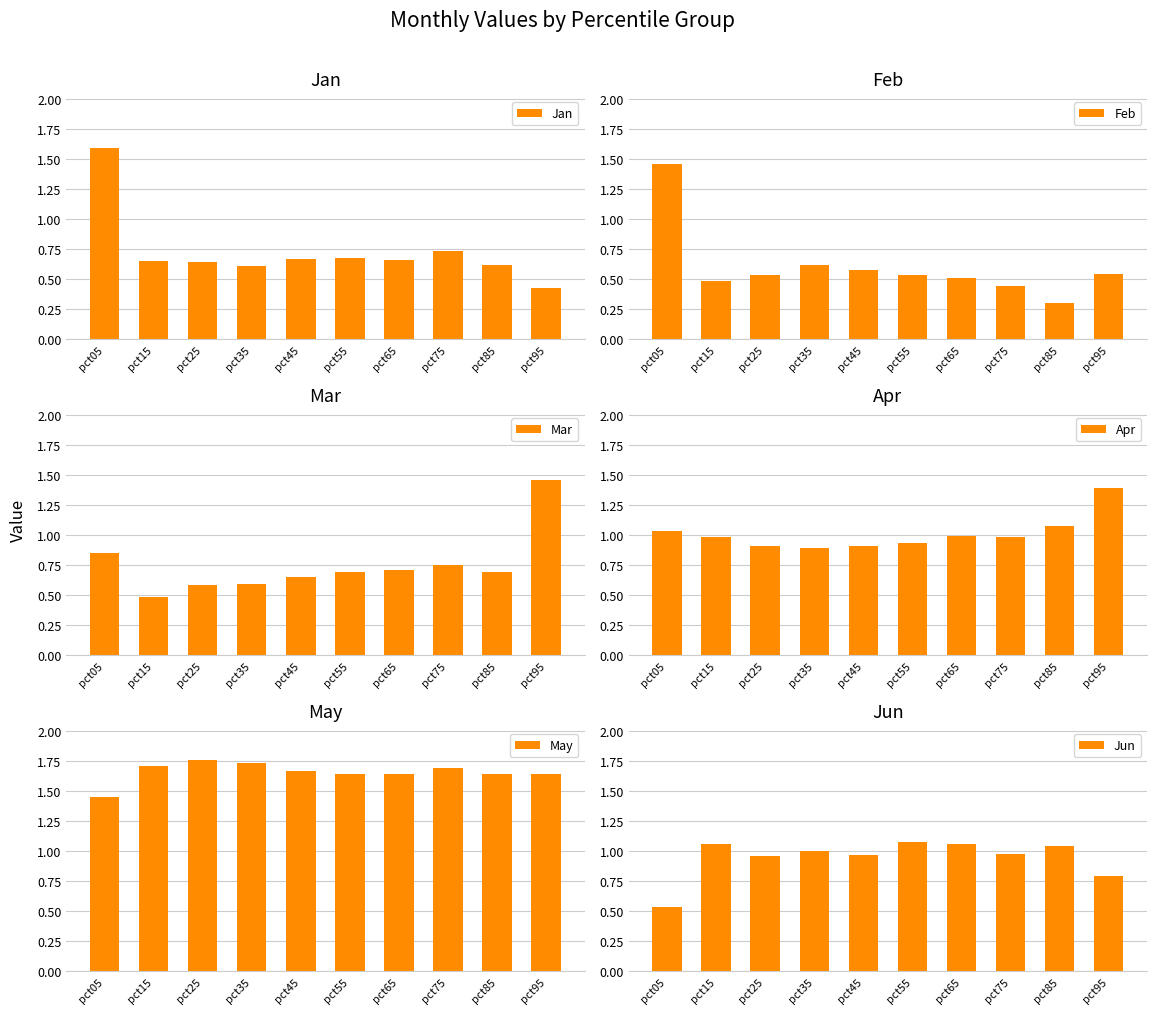

How many categories are shown in the chart?

10